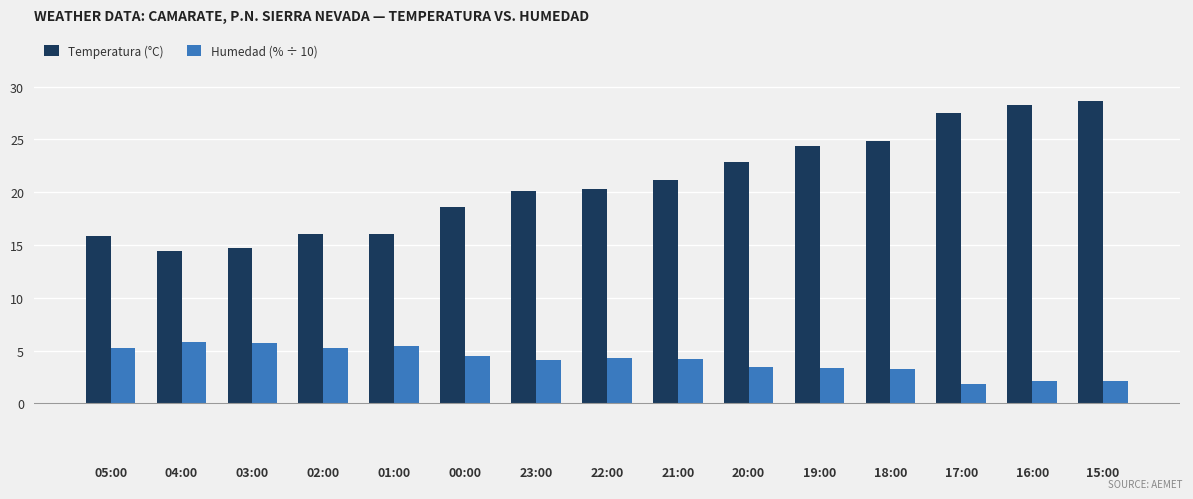

How many bars are there in each group?

2